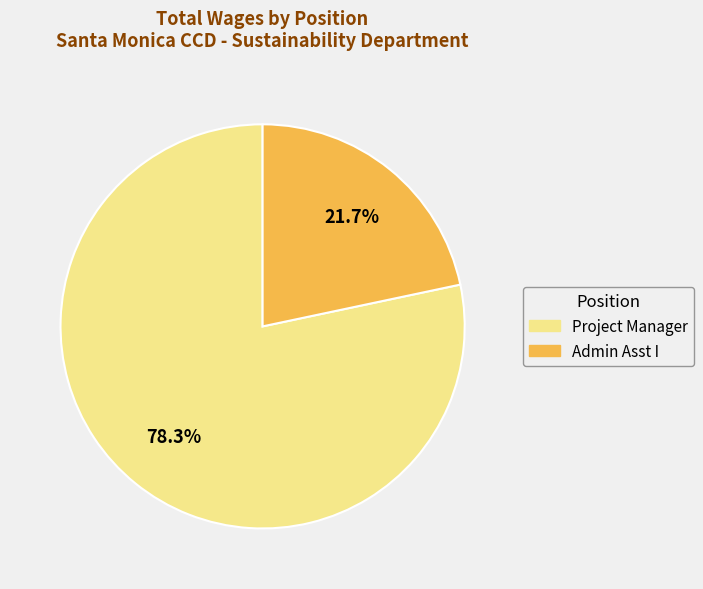

Approximately how many times larger is the value at Project Manager compared to Admin Asst I?

3.6